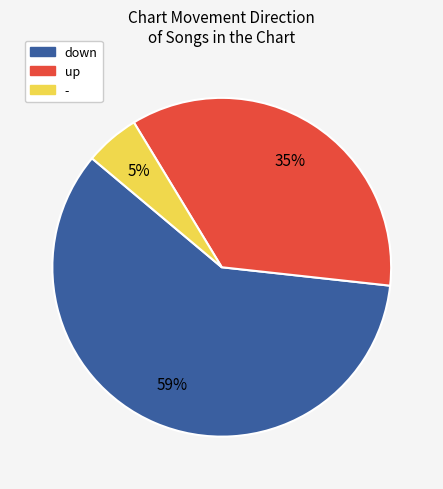

Approximately how many times larger is the value at down compared to up?

1.7